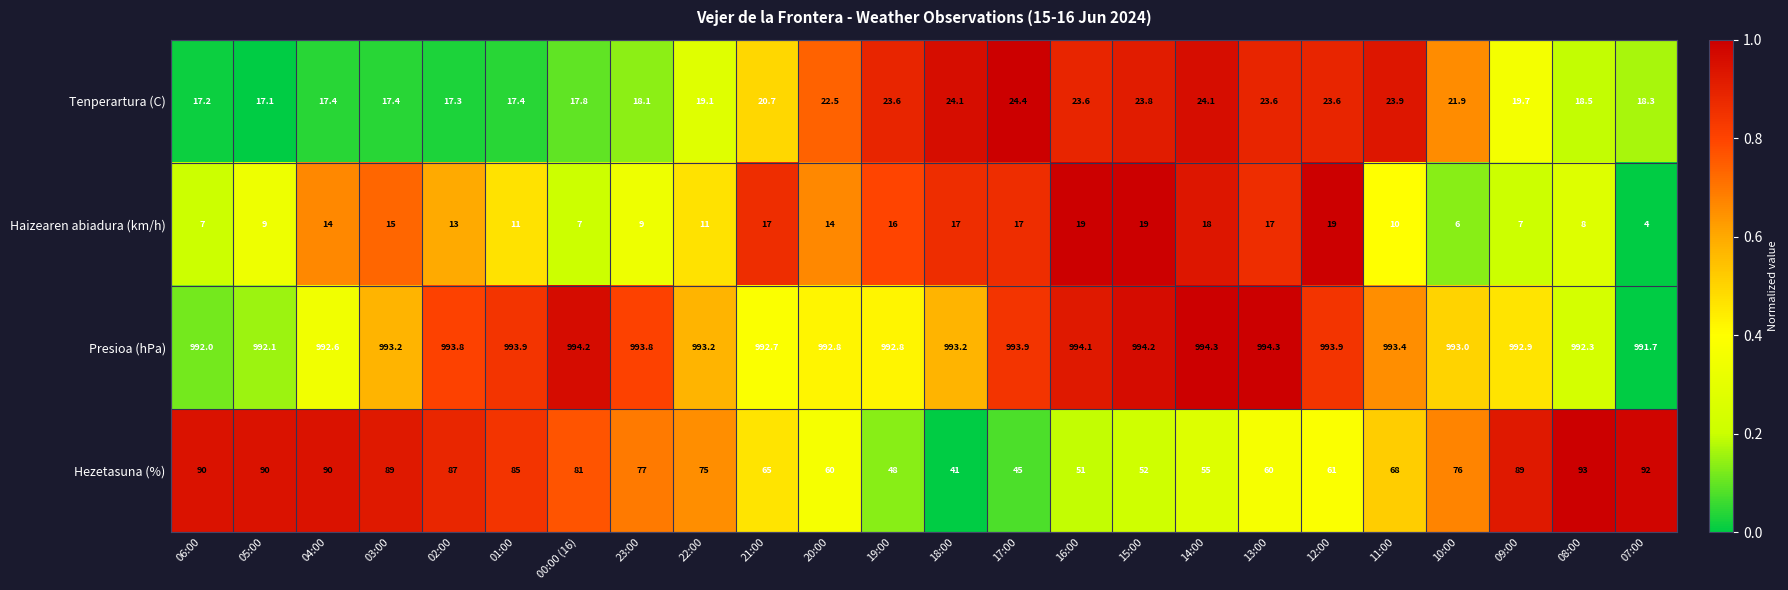

At how many categories does at least one series exceed 302?

24